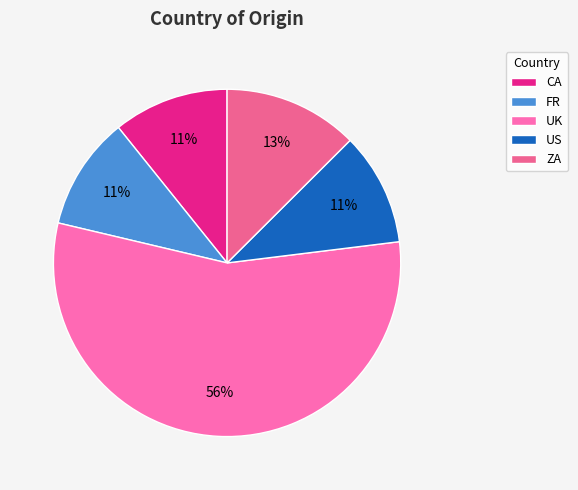

How many segments does this pie chart have?

5